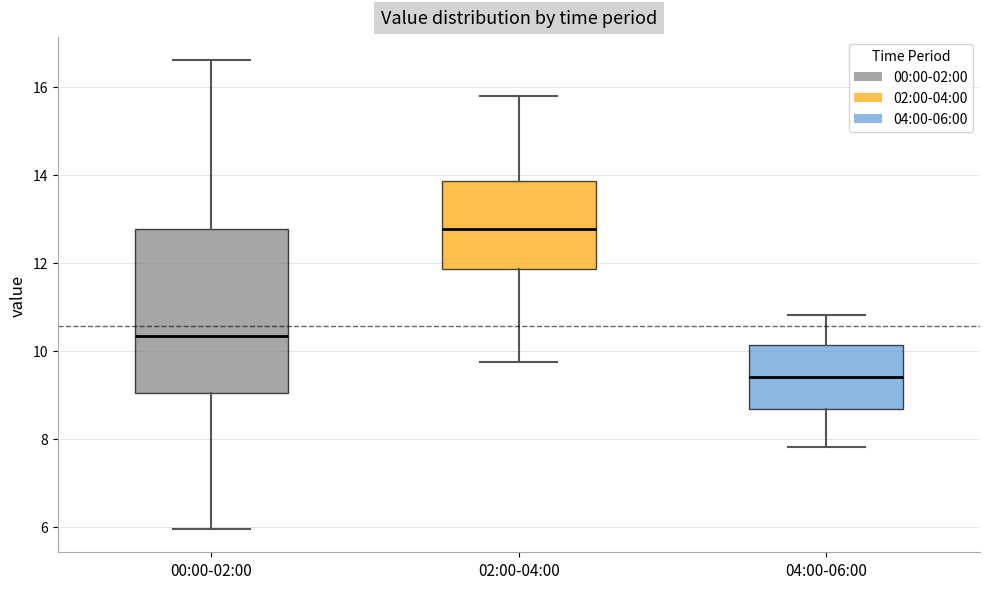

Reading left to right, transcribe this box plot: for each box, give where its median line is, the range the box spans, and where its two whiskers end, as read against the y-axis. The values are not printed on the chart, so give them approximately, as read against the axis.

00:00-02:00: median 10.4, box 9.0 to 12.8, whiskers 6.0 to 16.6
02:00-04:00: median 12.8, box 11.8 to 13.8, whiskers 9.8 to 15.8
04:00-06:00: median 9.4, box 8.6 to 10.2, whiskers 7.8 to 10.8